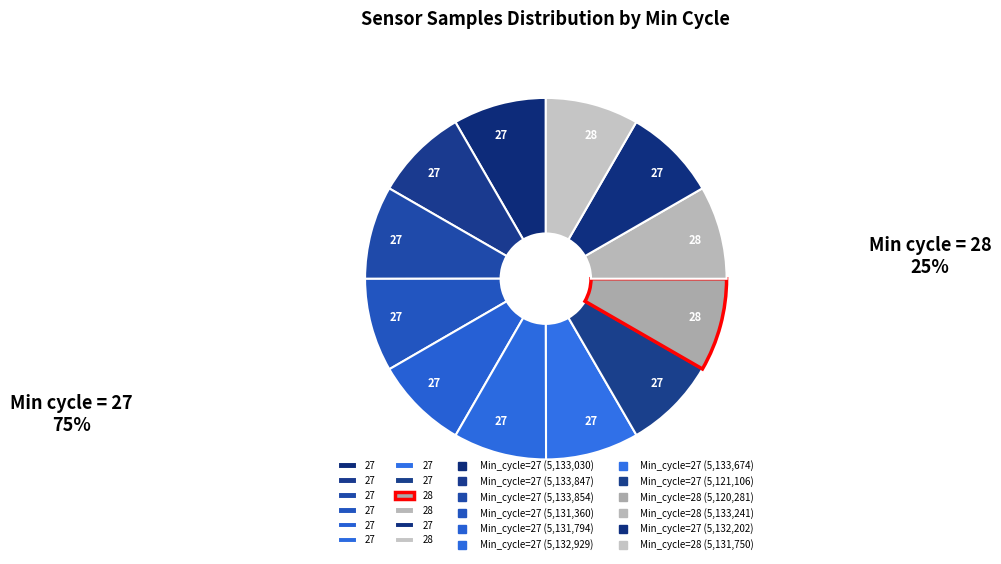

How many slices are in this pie chart?

12